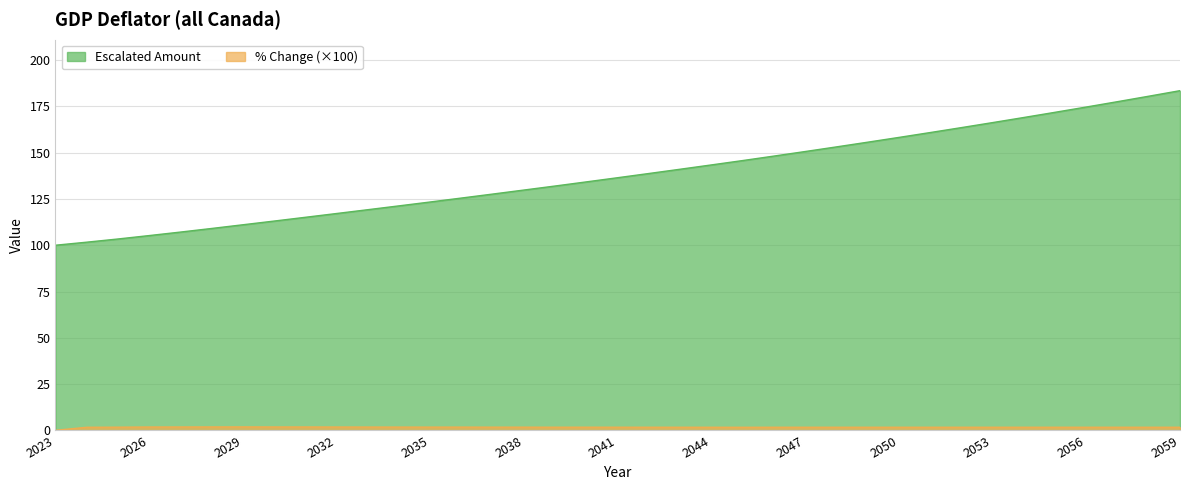

True or false: Escalated Amount has a value of 145.7 at 2045.

True